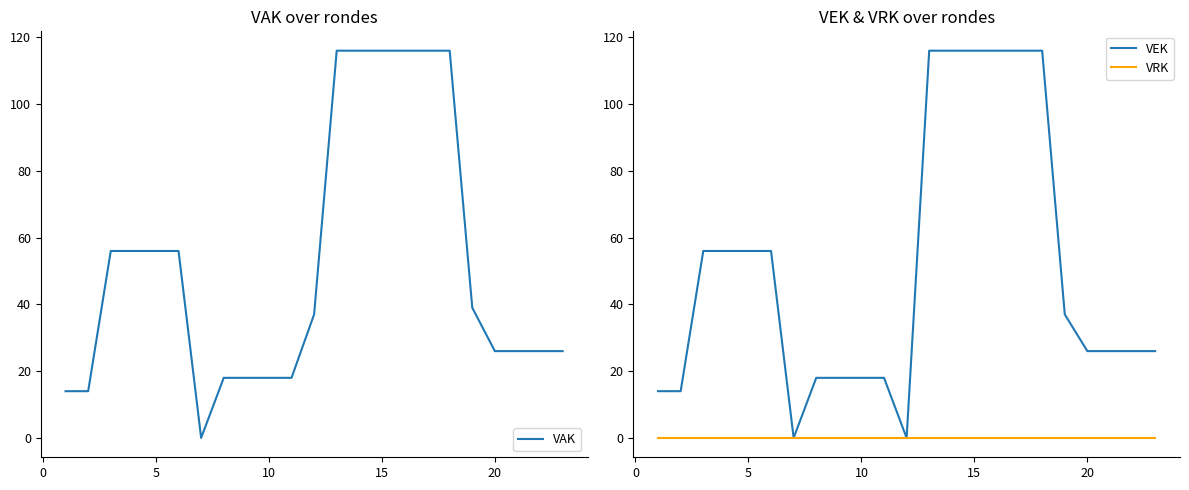

True or false: VEK has a value of 42 at 20.

False